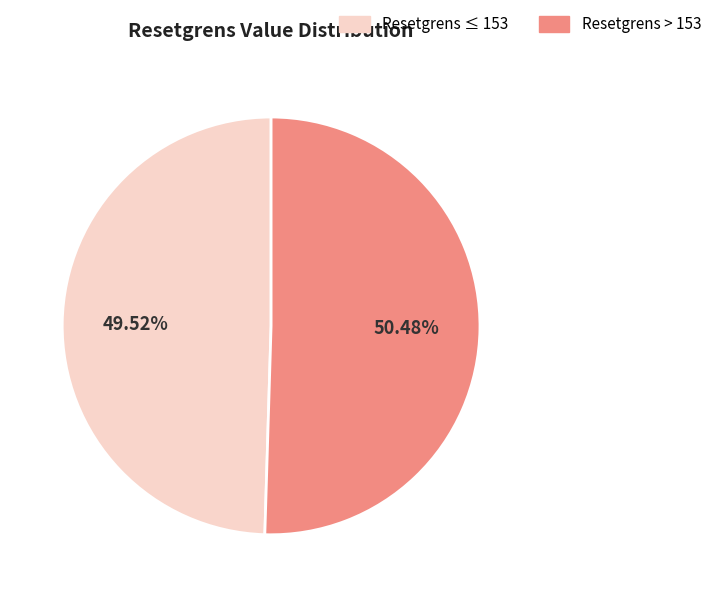

Does any single category account for the majority?

Yes